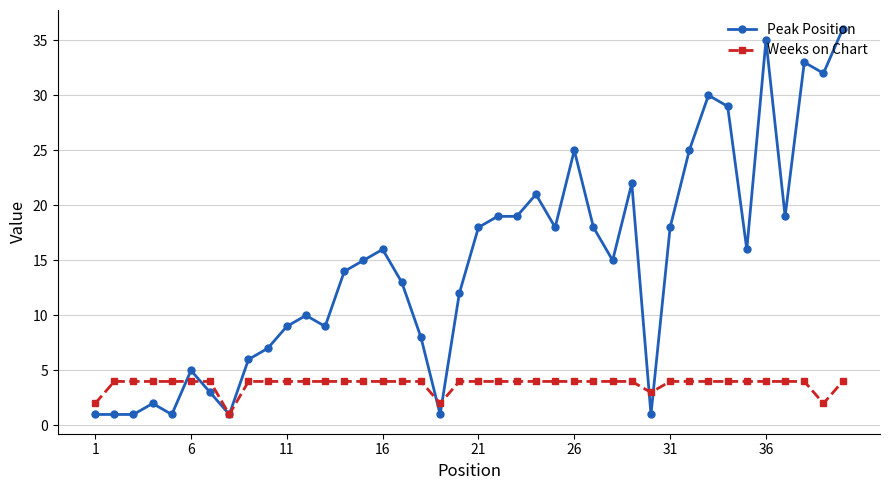

Which series has the widest spread of values?

Peak Position